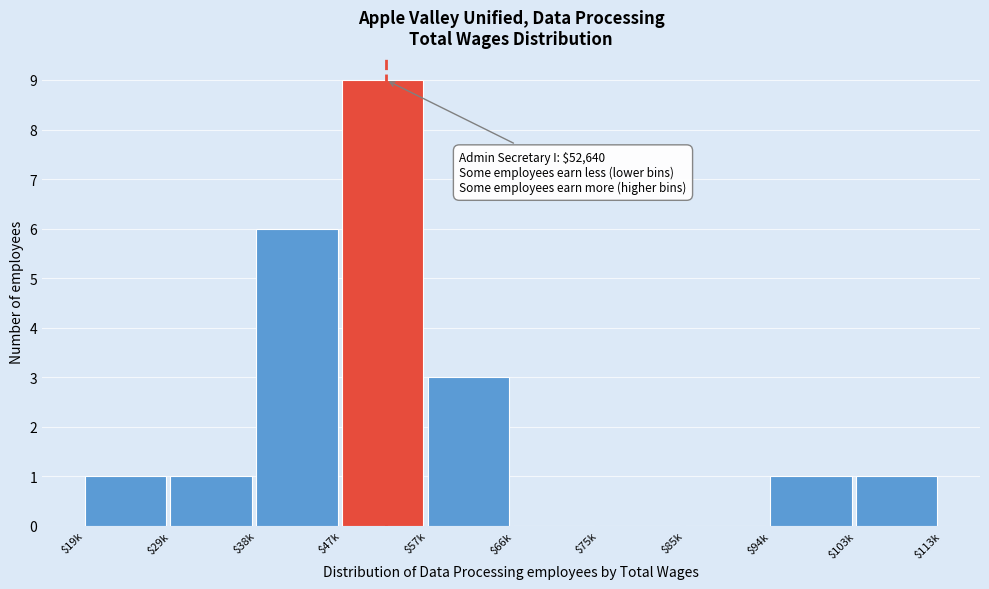

True or false: the data shows 0 at $75k.

True